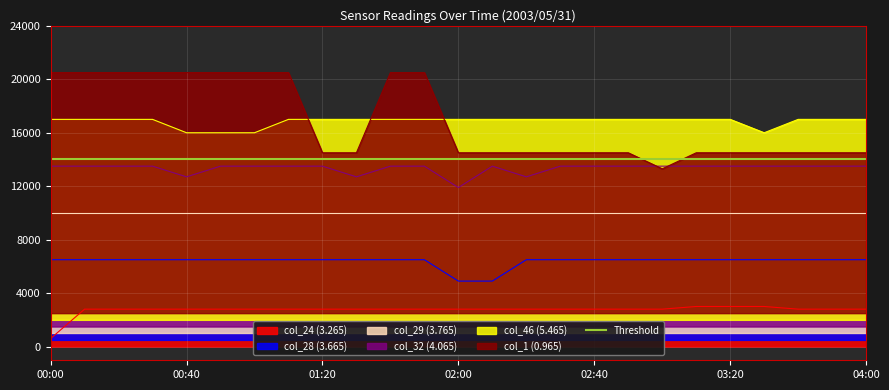

Which series has the widest spread of values?

col_1 (0.965)